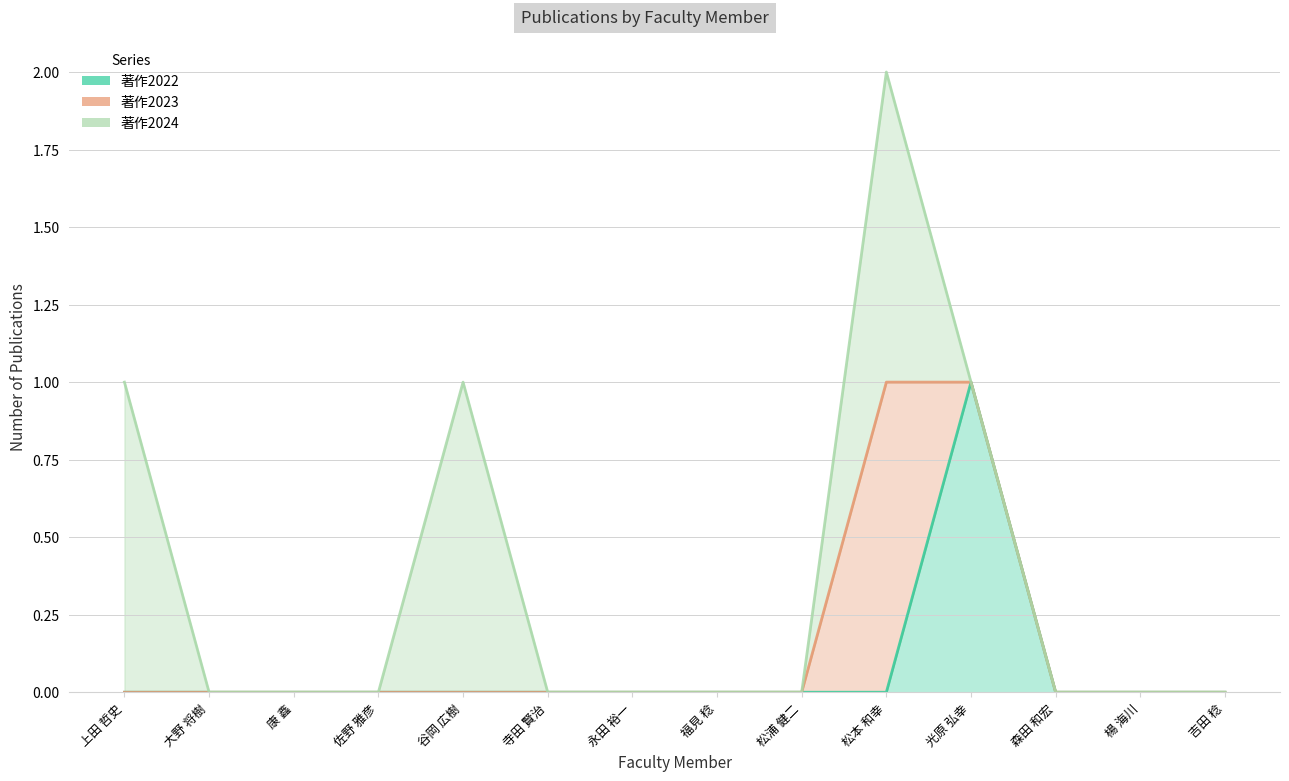

Reading left to right, extract all data points from this chart.

著作2022: 0	0	0	0	0	0	0	0	0	0	1	0	0	0
著作2023: 0	0	0	0	0	0	0	0	0	1	0	0	0	0
著作2024: 1	0	0	0	1	0	0	0	0	1	0	0	0	0